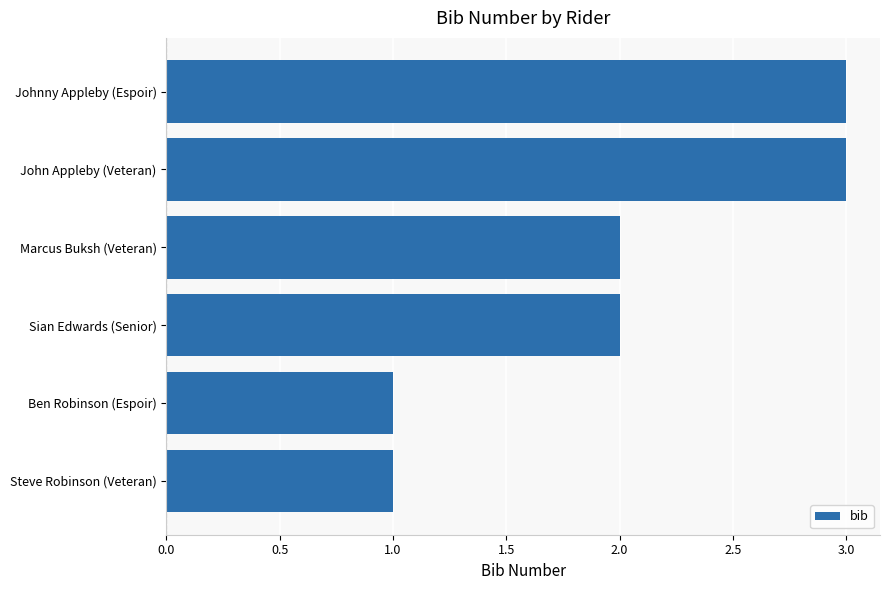

How many values are between 1 and 3?

6